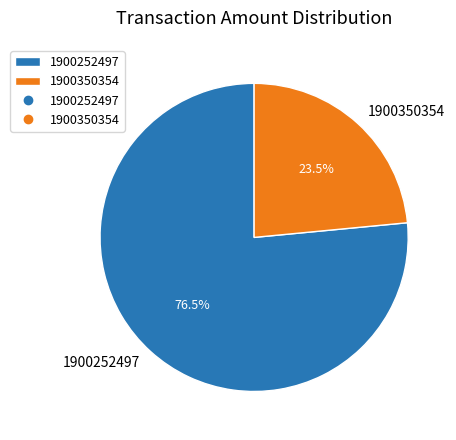

What is the largest slice in the pie chart?

1900252497